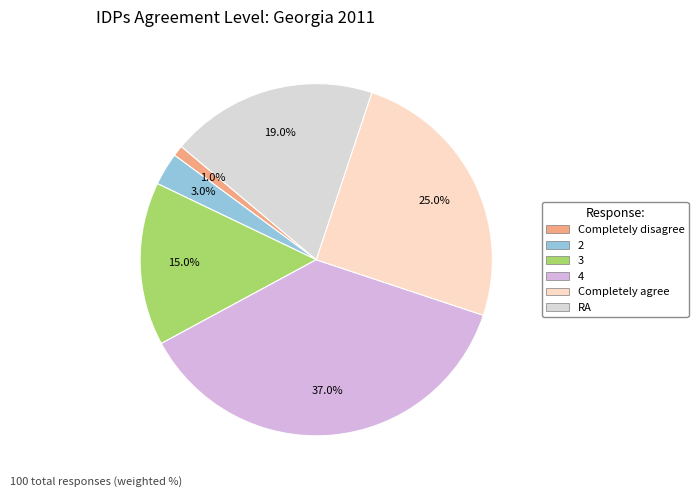

To the nearest percent, what percentage of the pie is 3?

15%